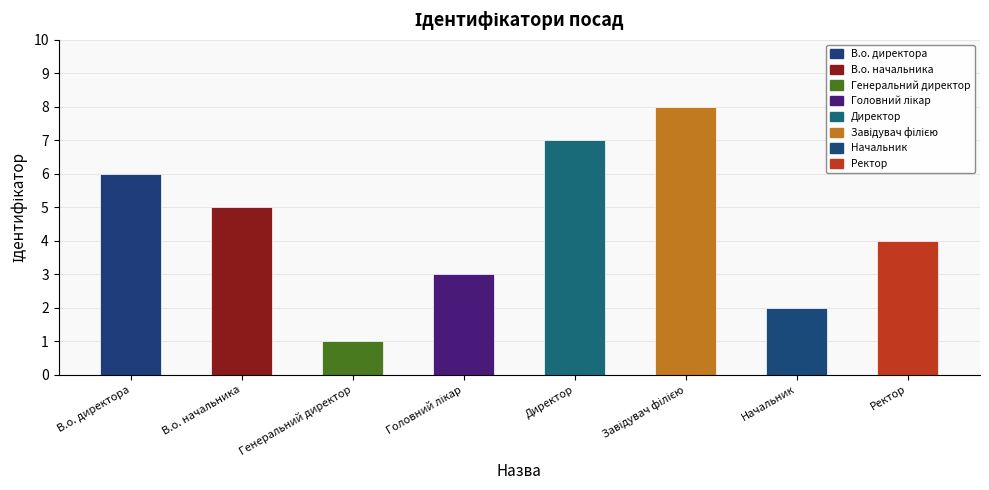

Are the bars horizontal?

No